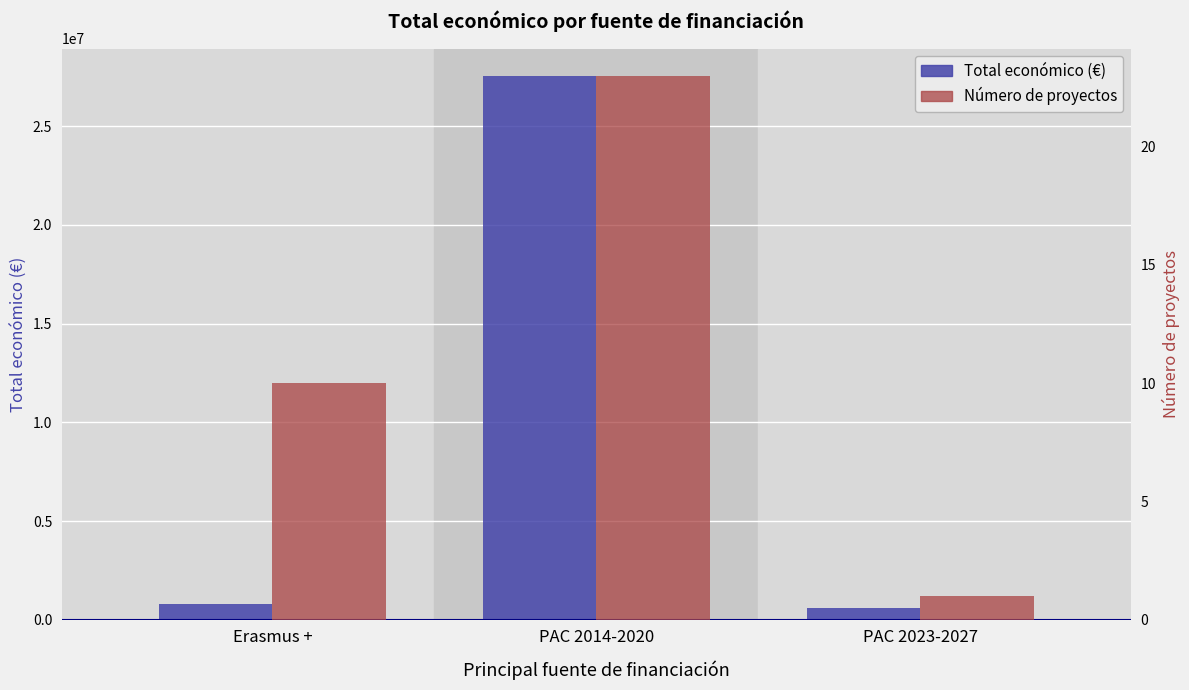

Rank the series at Erasmus + from lowest to highest value.

Número de proyectos, Total económico (€)